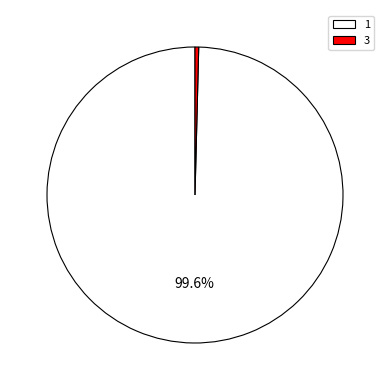

Count the number of slices in the pie.

2